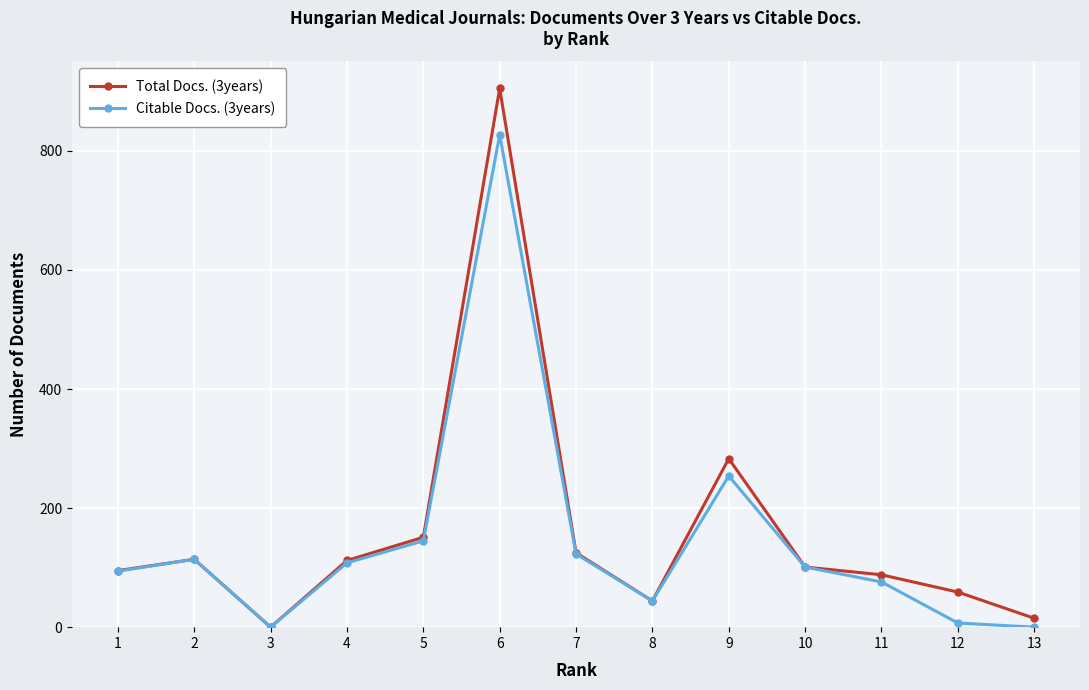

At which category is the sum across all series the highest?

6